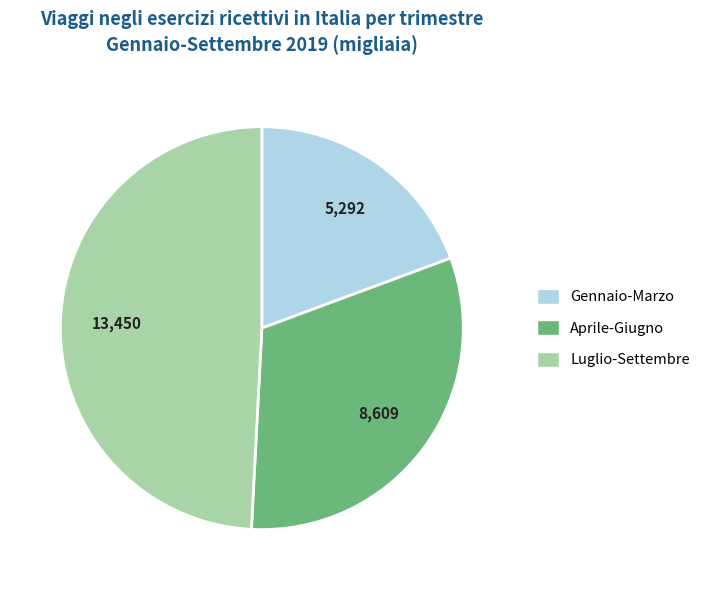

Which slice is the largest?

Luglio-Settembre